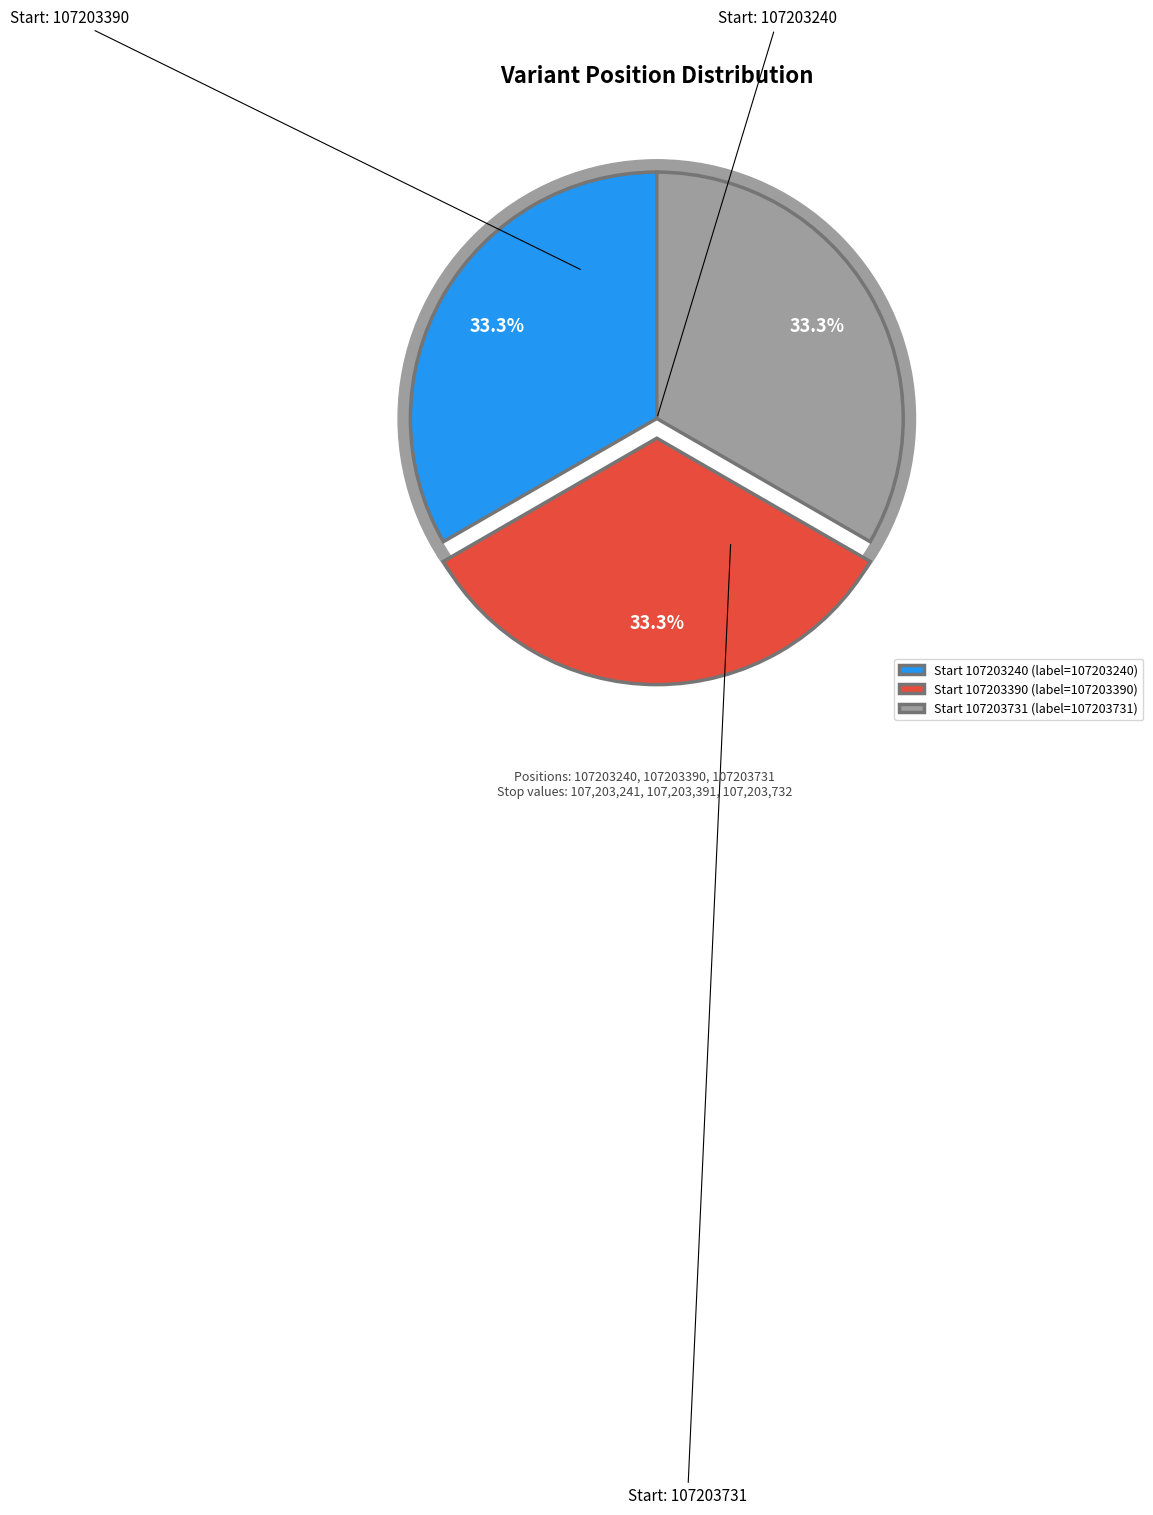

Rank the categories by value from highest to lowest.

107203731, 107203390, 107203240